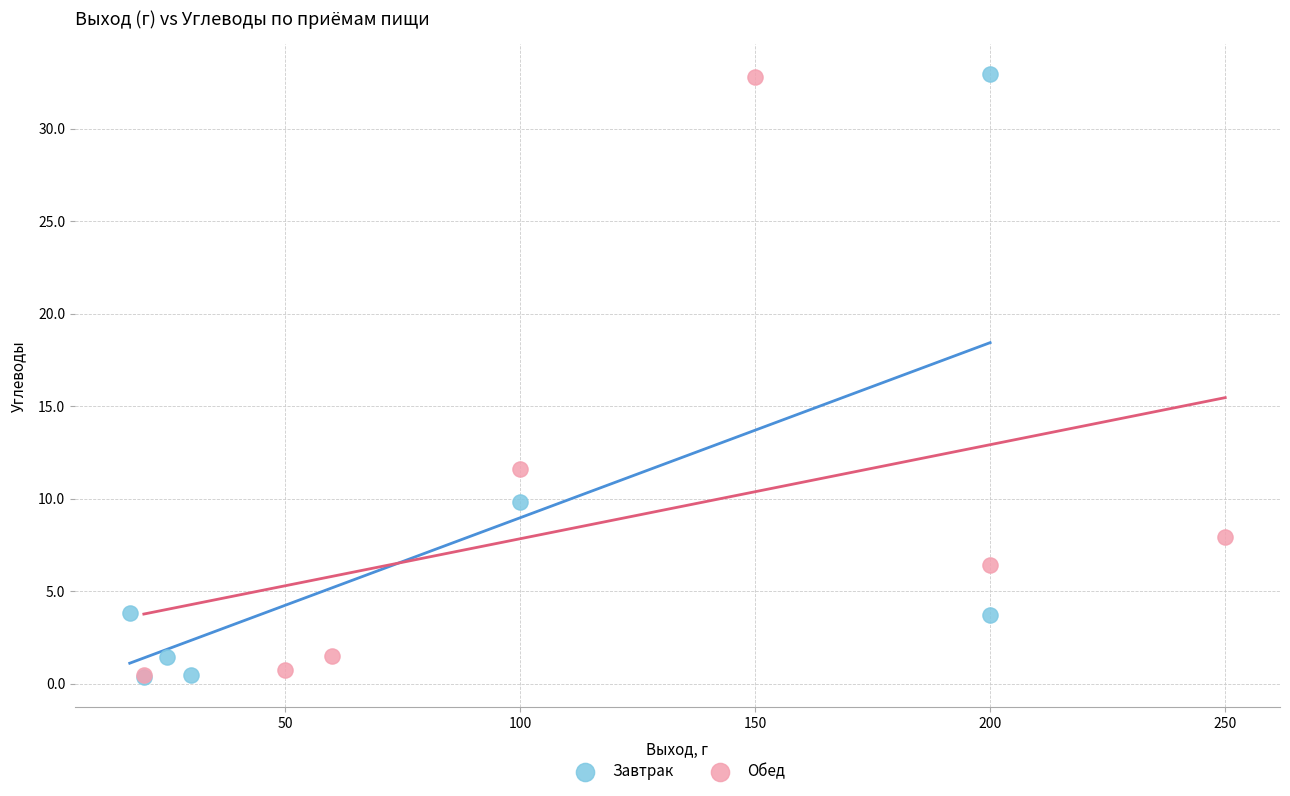

Which series has the widest spread of Y values?

Завтрак